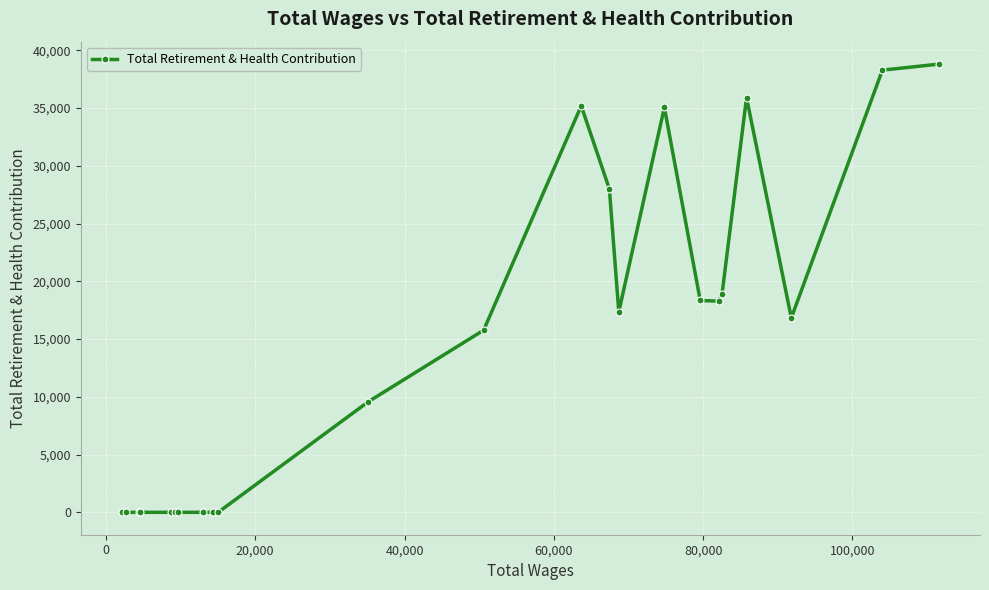

True or false: there are more than 1 points higher than both neighbors.

True